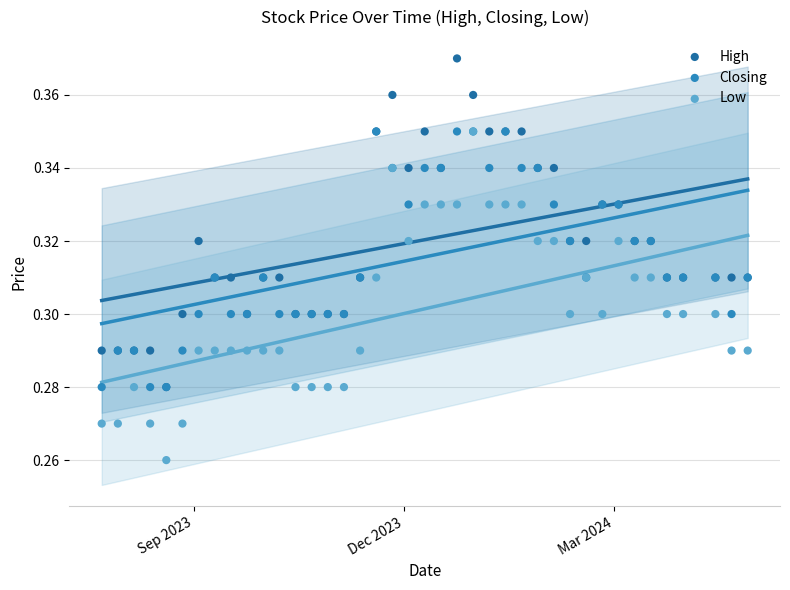

Which series reaches the minimum Y coordinate?

Low